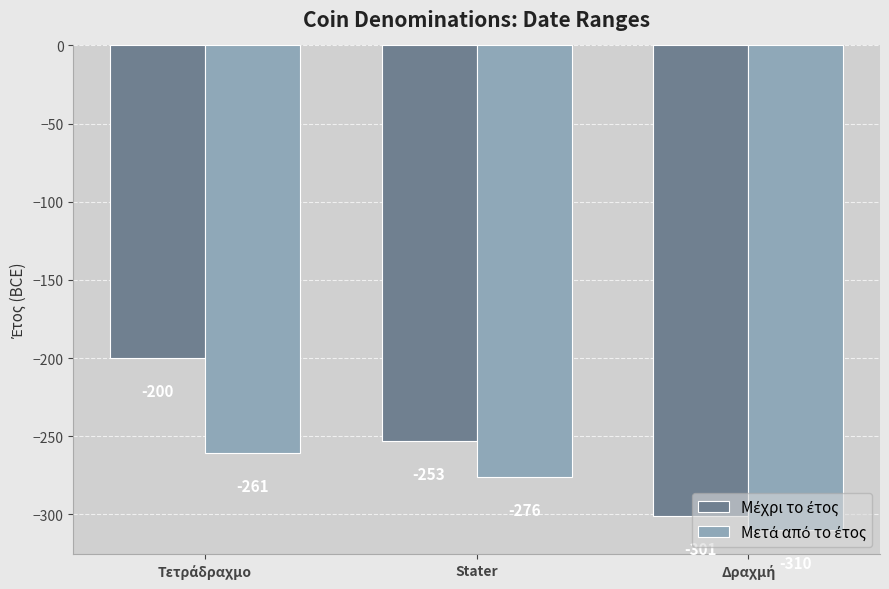

What is the greatest value displayed?

-200